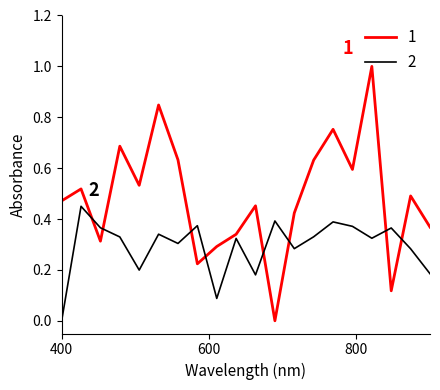

What are all the series names shown in the legend?

1, 2